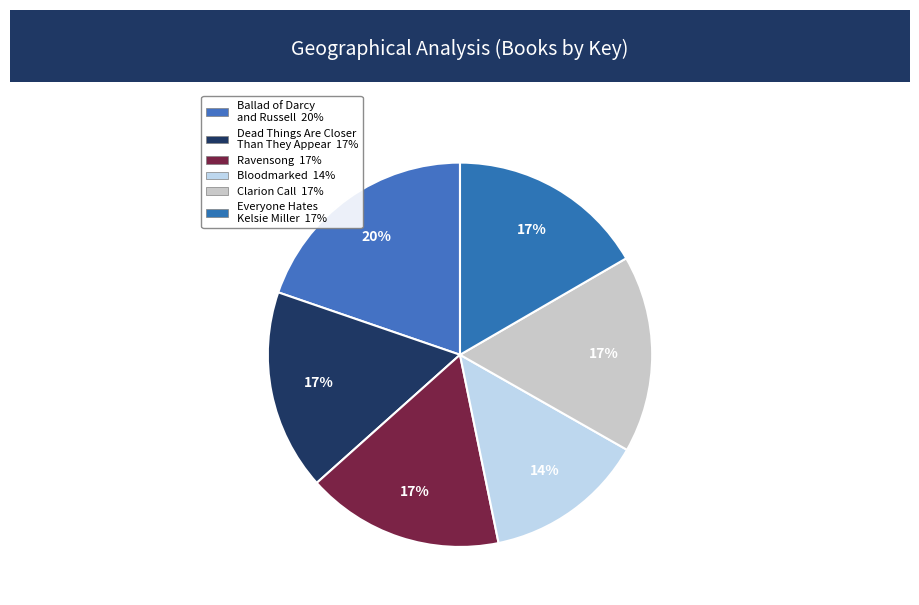

How many slices are in this pie chart?

6